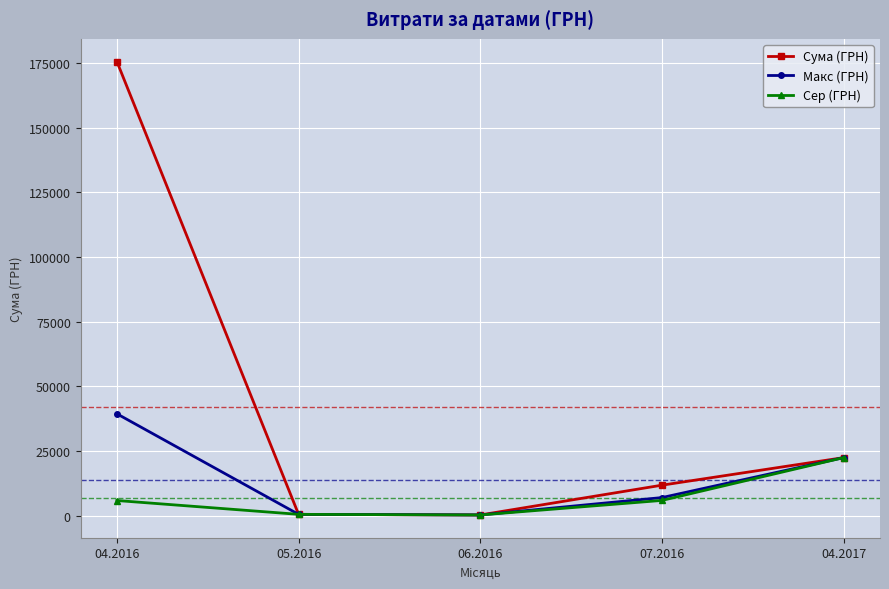

Where does the Макс (ГРН) series first go above 6988?

04.2016